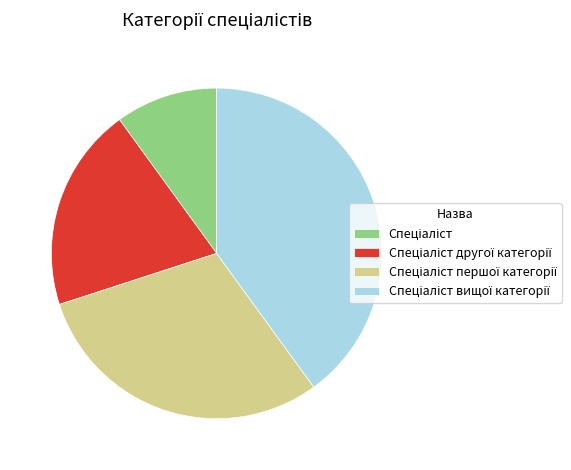

How many slices are in this pie chart?

4